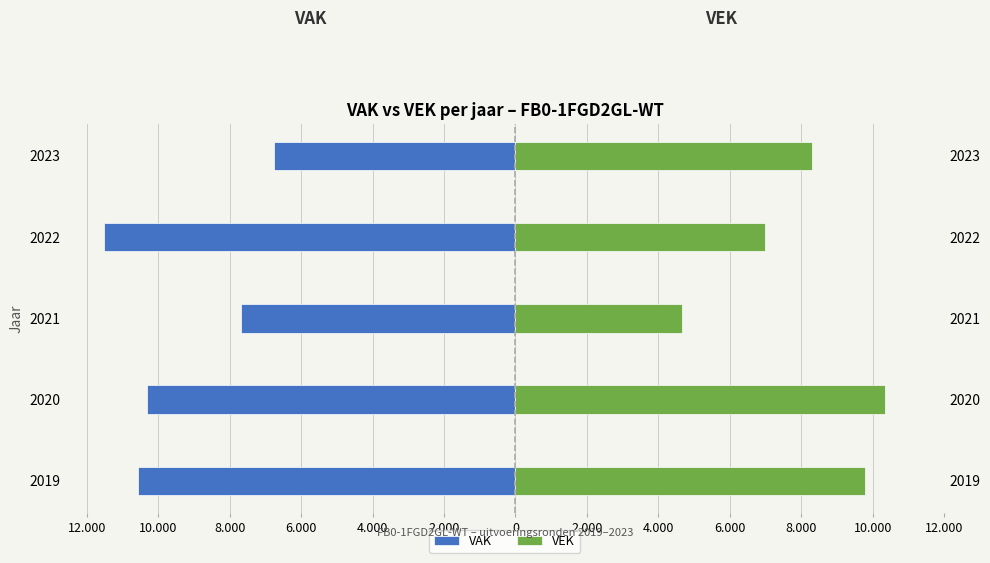

What is the value of the VEK bar at the 3rd from the left?

4668